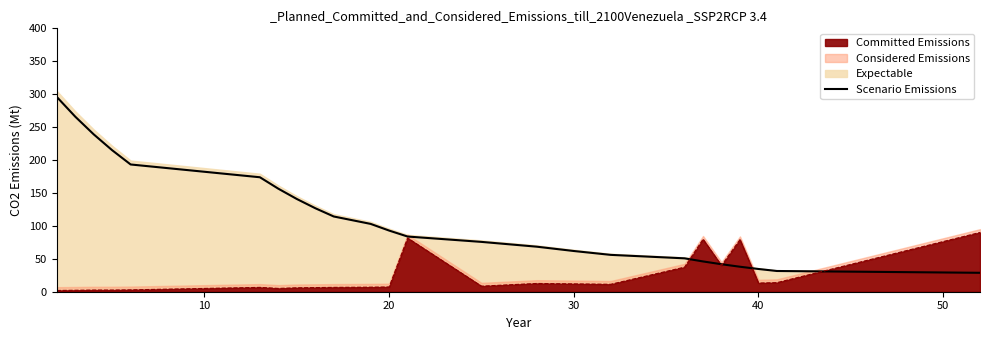

How many lines are shown in the chart?

1